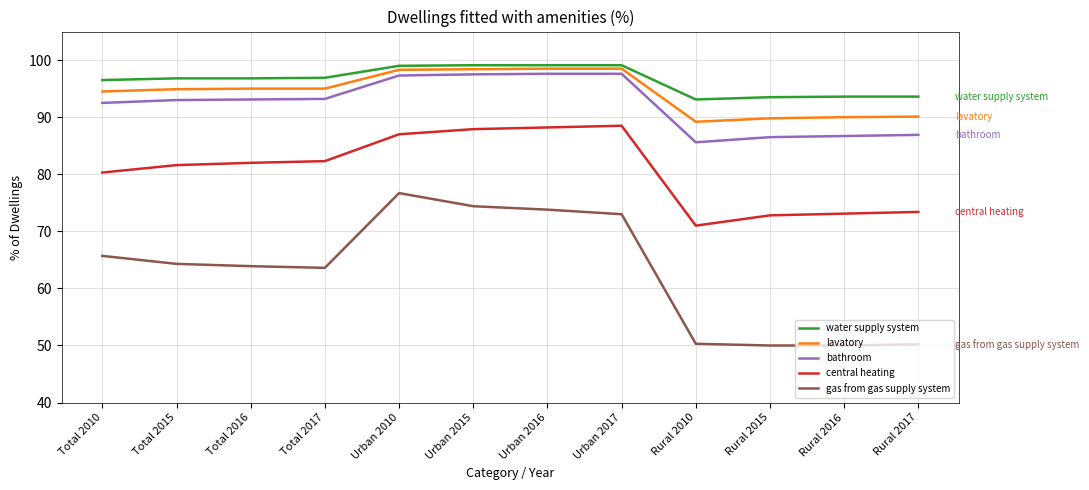

What is the maximum value for bathroom?

97.6